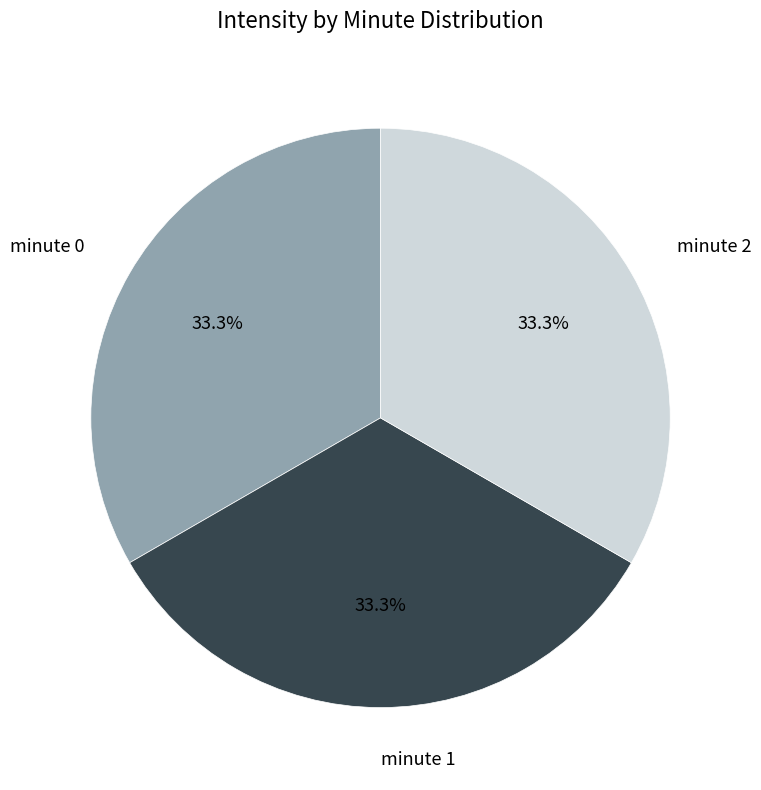

Does minute 0 account for over 50% of the chart?

No